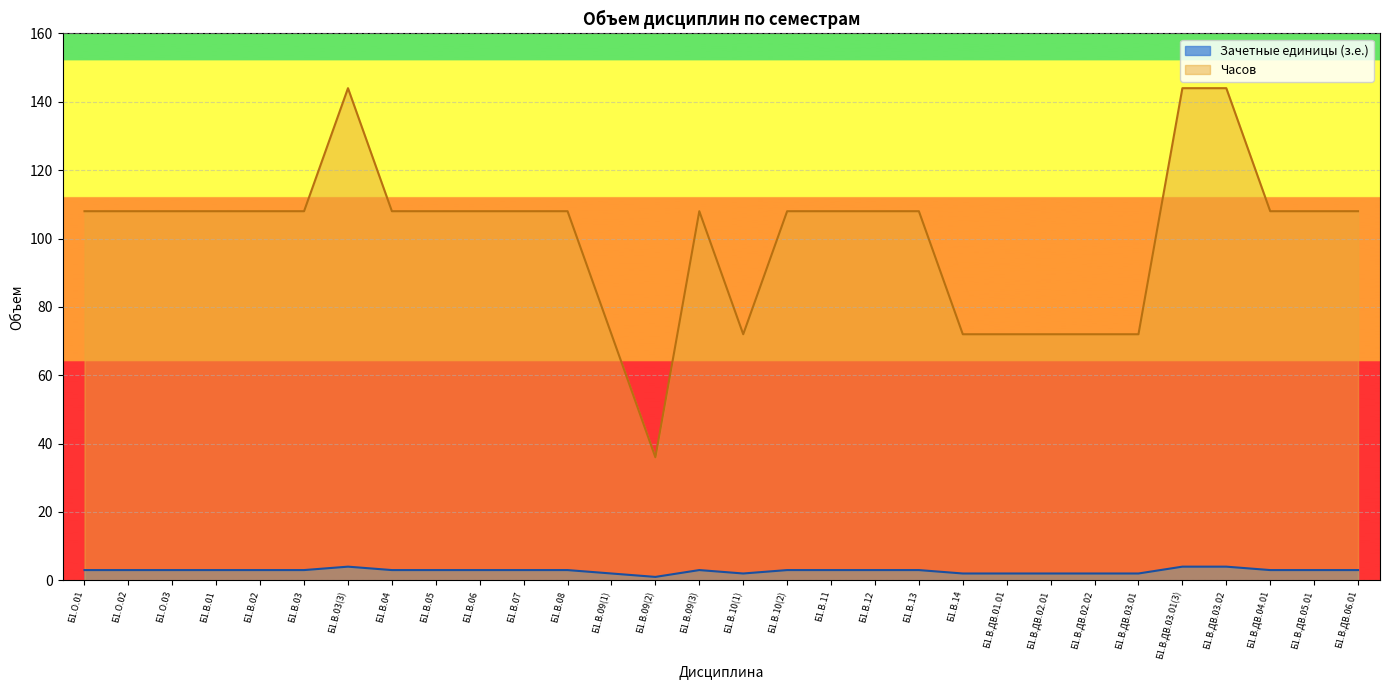

At how many categories does at least one series exceed 6?

30